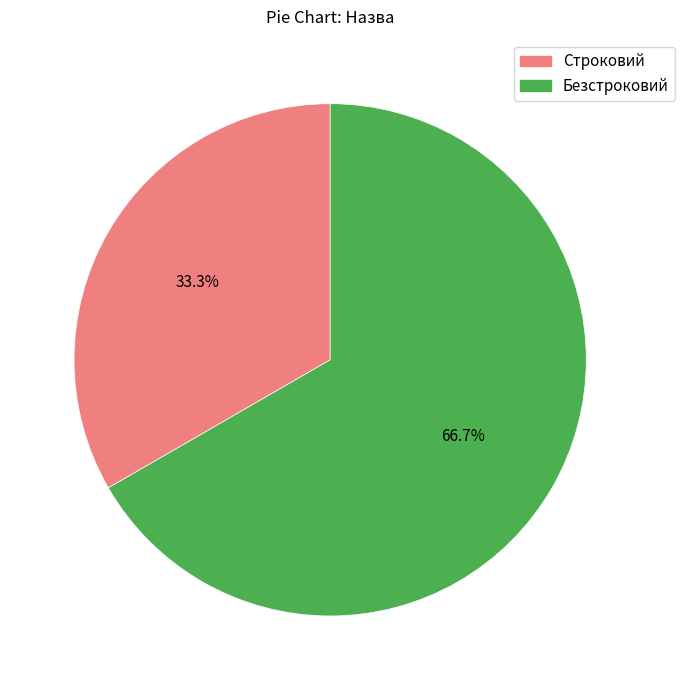

Which category has the biggest portion of the pie?

Безстроковий